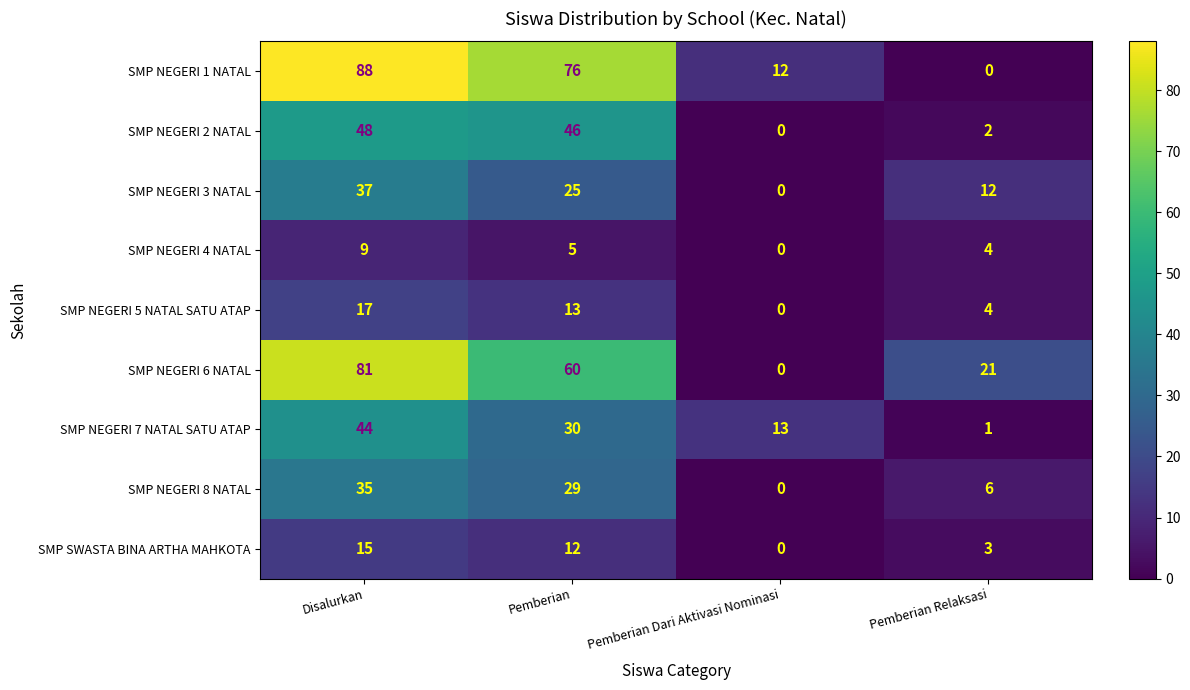

How many data points does each series have?

4